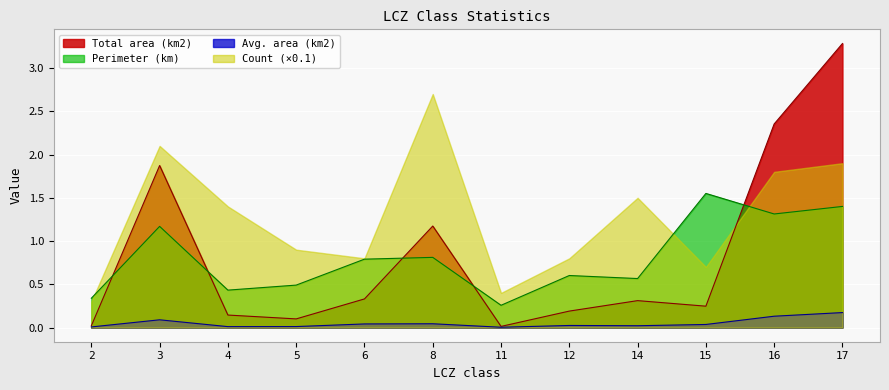

What is the sum of the Perimeter (km) values at 12 and 5?

1.1